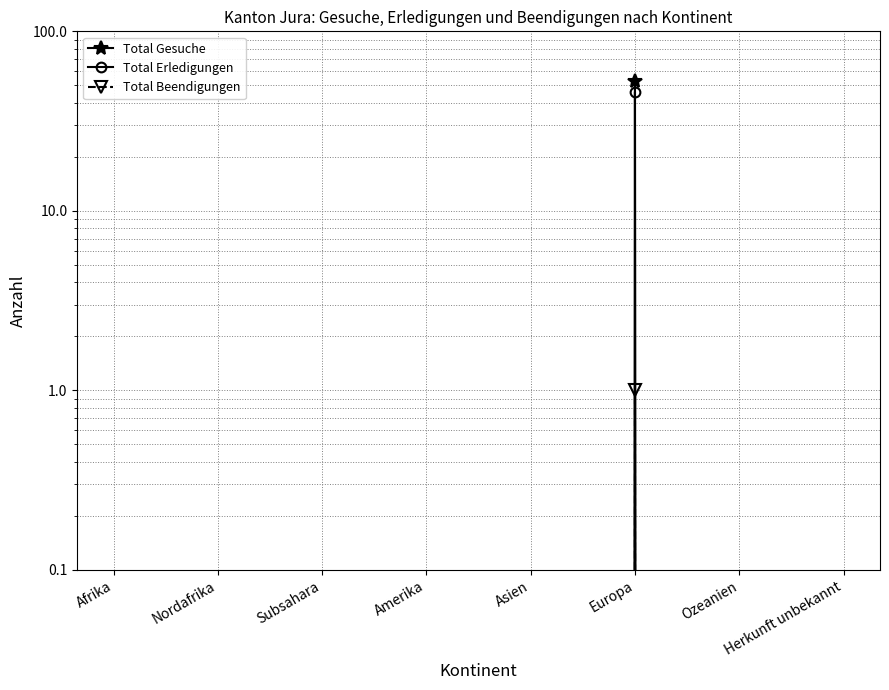

True or false: Total Erledigungen has more than 0 interior local peaks.

True